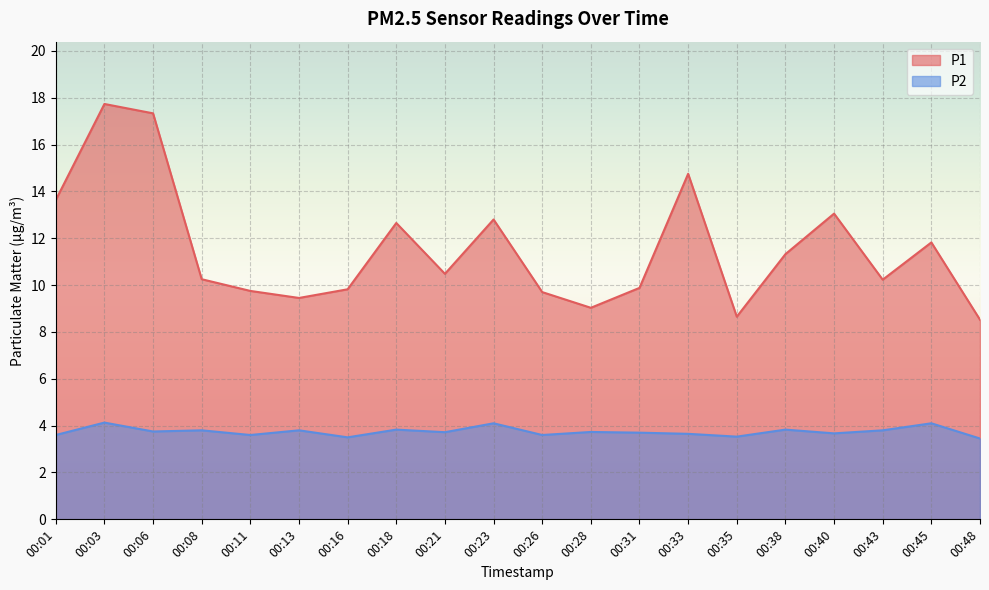

In P2, how many points are higher than both neighbors (excluding endpoints)?

8